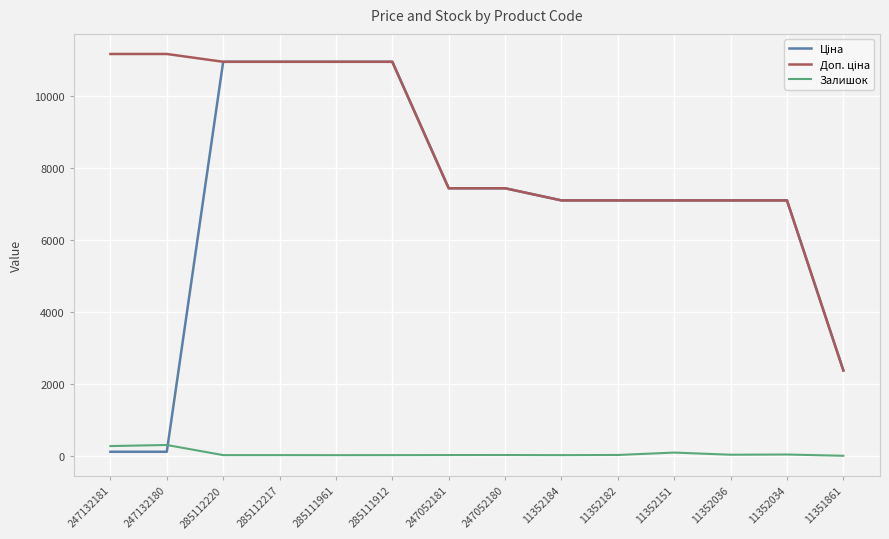

What is the maximum value for Залишок?

300.0